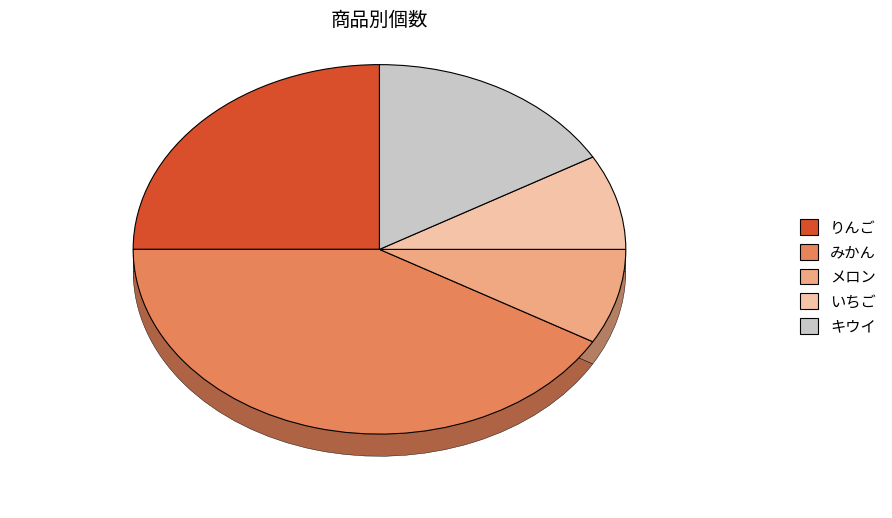

Rank the categories by value from highest to lowest.

みかん, りんご, キウイ, メロン, いちご